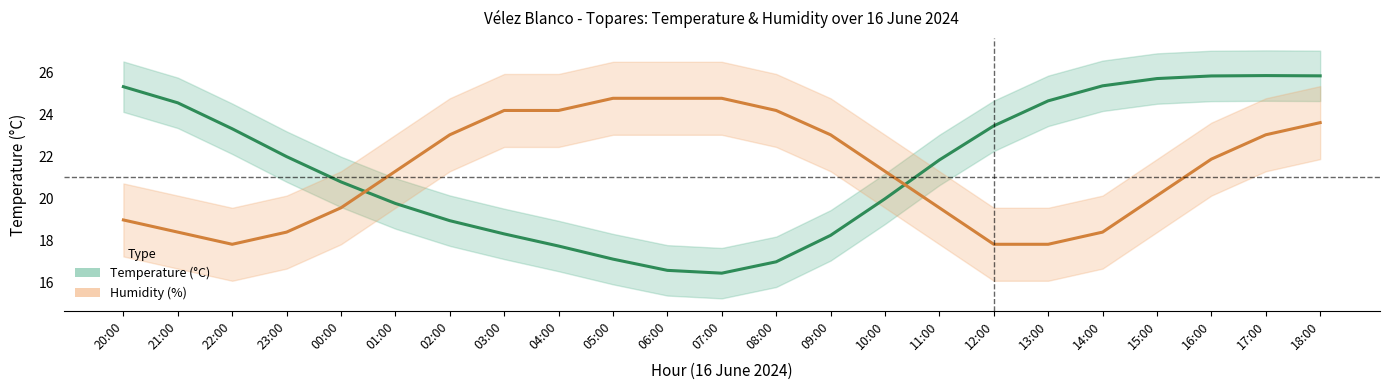

What is the sum of all Temperature (°C) values?

494.5